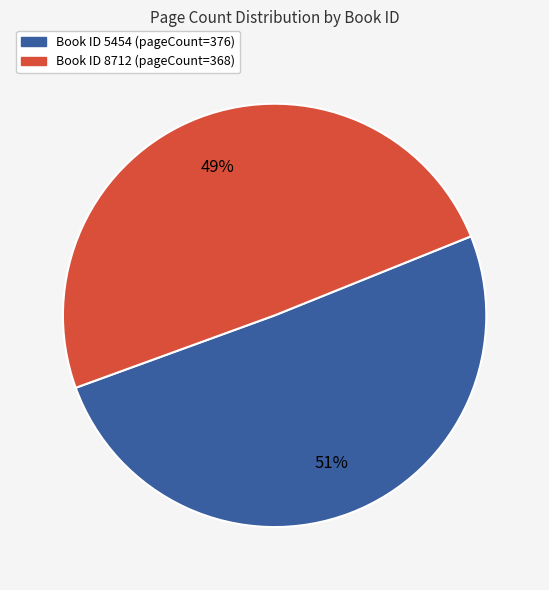

How many segments does this pie chart have?

2